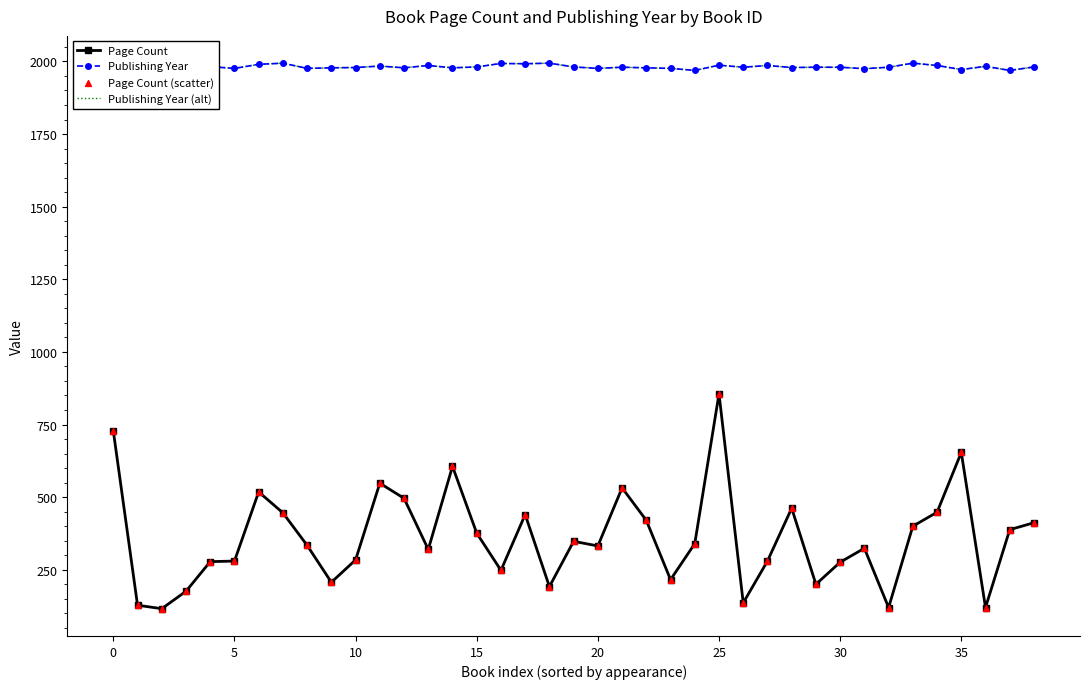

What are all the series names shown in the legend?

Page Count, Publishing Year, Publishing Year (alt), Page Count (scatter)